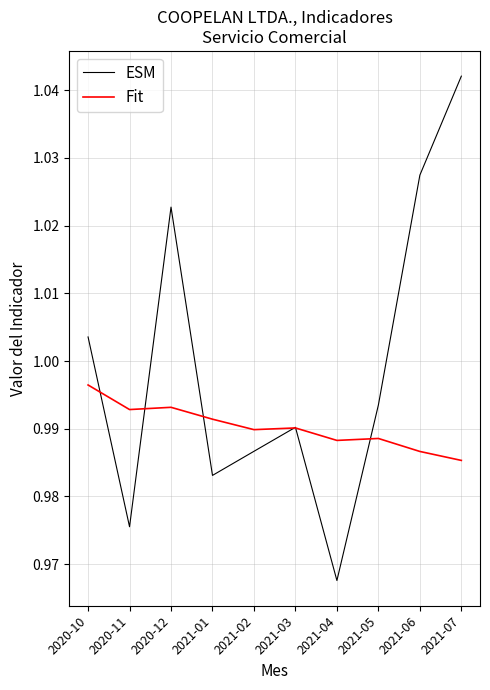

Rank the series at 2021-01 from lowest to highest value.

ESM, Fit